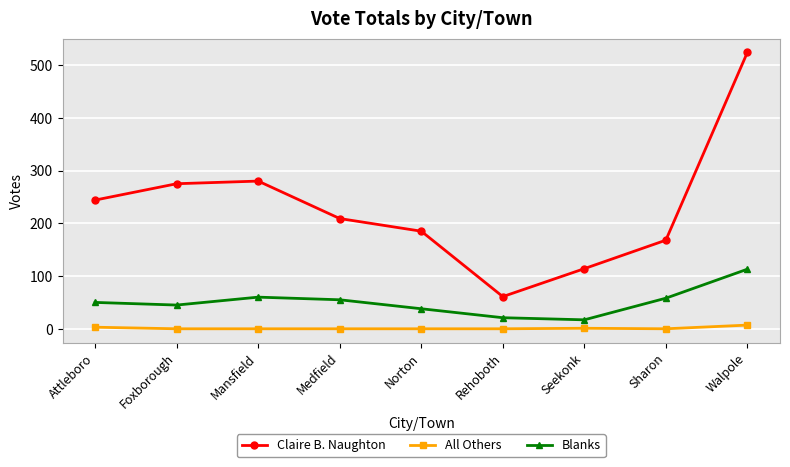

What is the lowest value of the Blanks series?

17